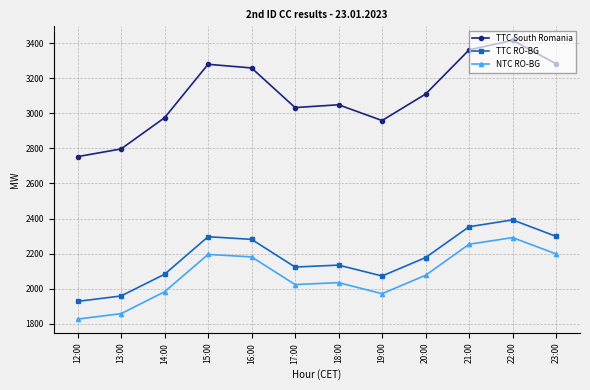

True or false: TTC RO-BG and NTC RO-BG intersect in this chart.

False